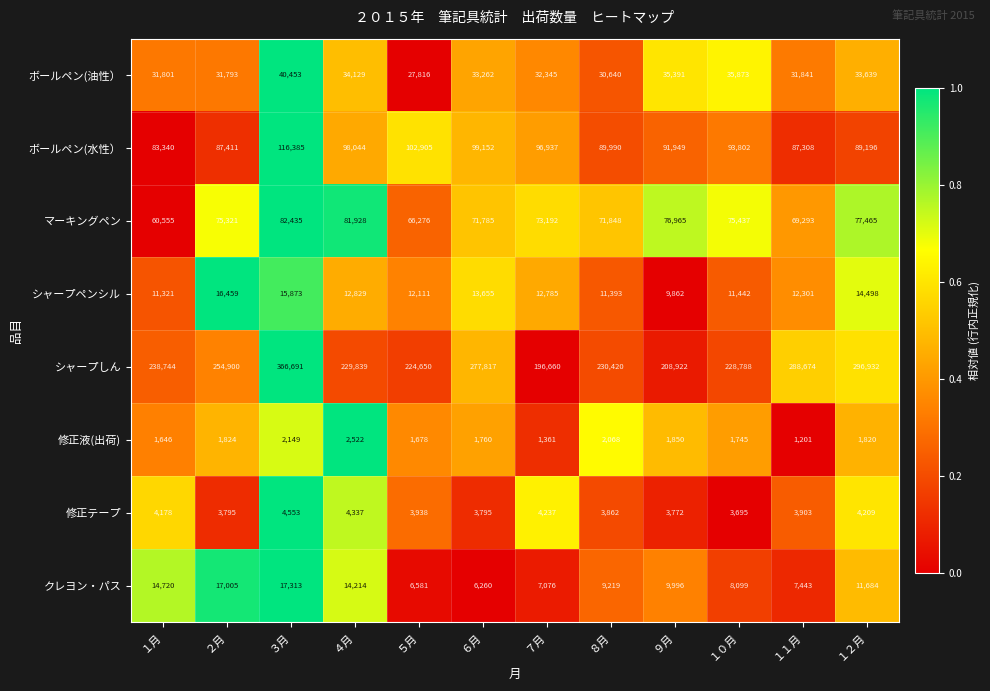

Which series has the largest total across all categories?

シャープしん